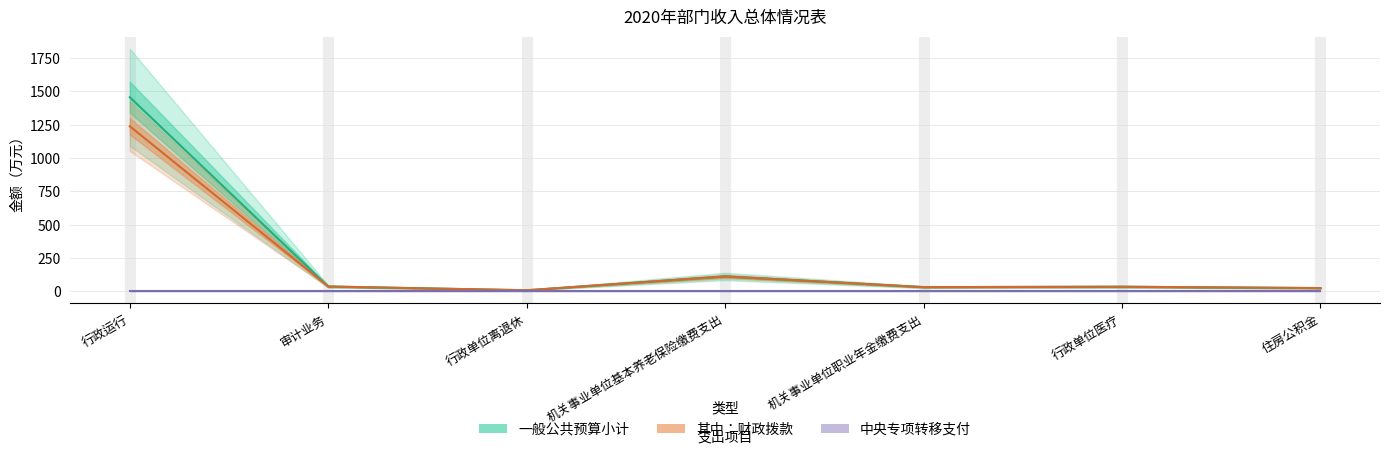

What is the difference between the 其中：财政拨款 values at 住房公积金 and 机关事业单位职业年金缴费支出?

7.2